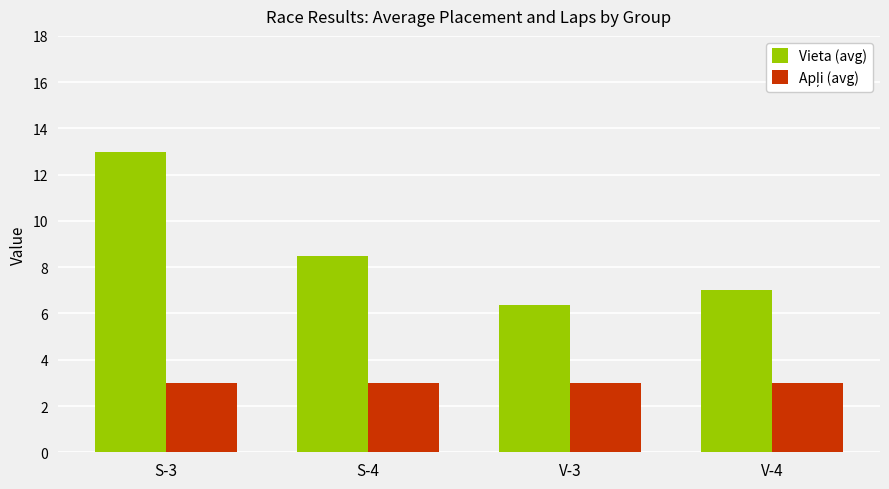

How many distinct data groups are displayed?

2